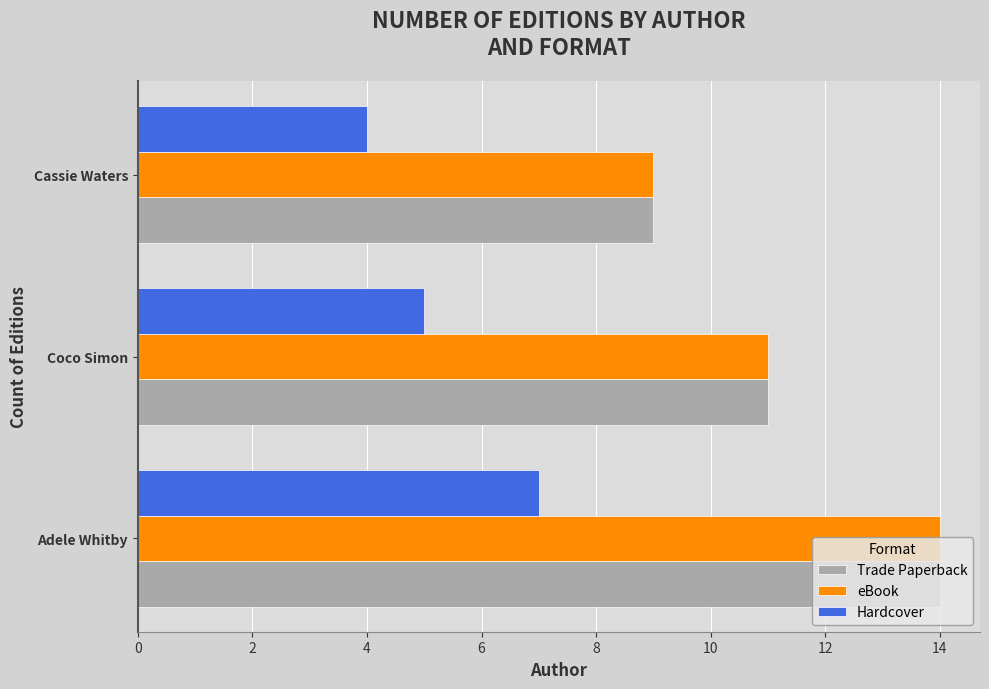

List the labels in order of Hardcover value, smallest first.

Cassie Waters, Coco Simon, Adele Whitby